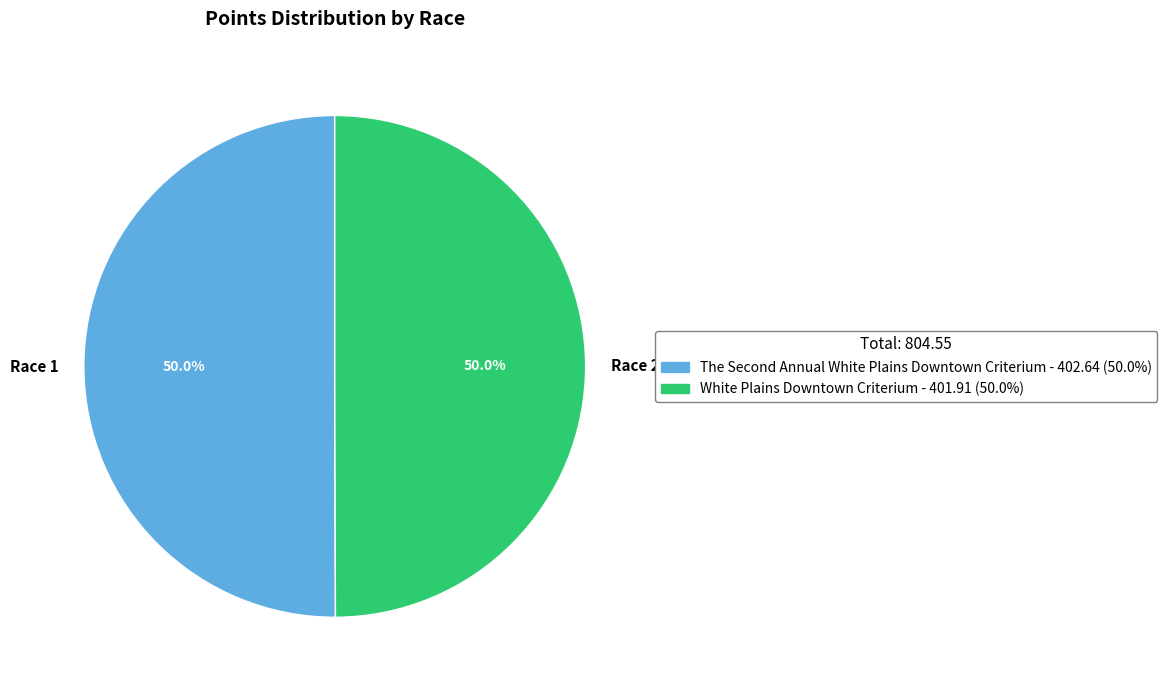

How much of the chart is everything except Race 2?

50.0%